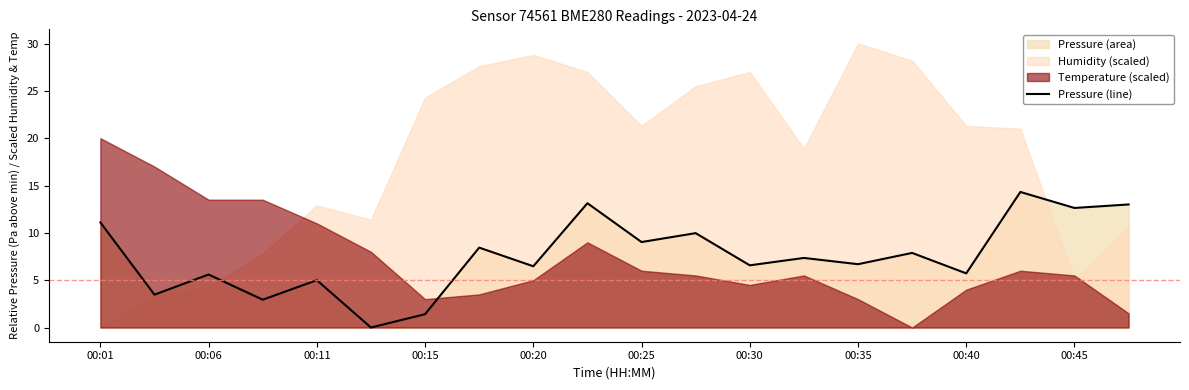

Where is the data nearest to the value 7?

00:35